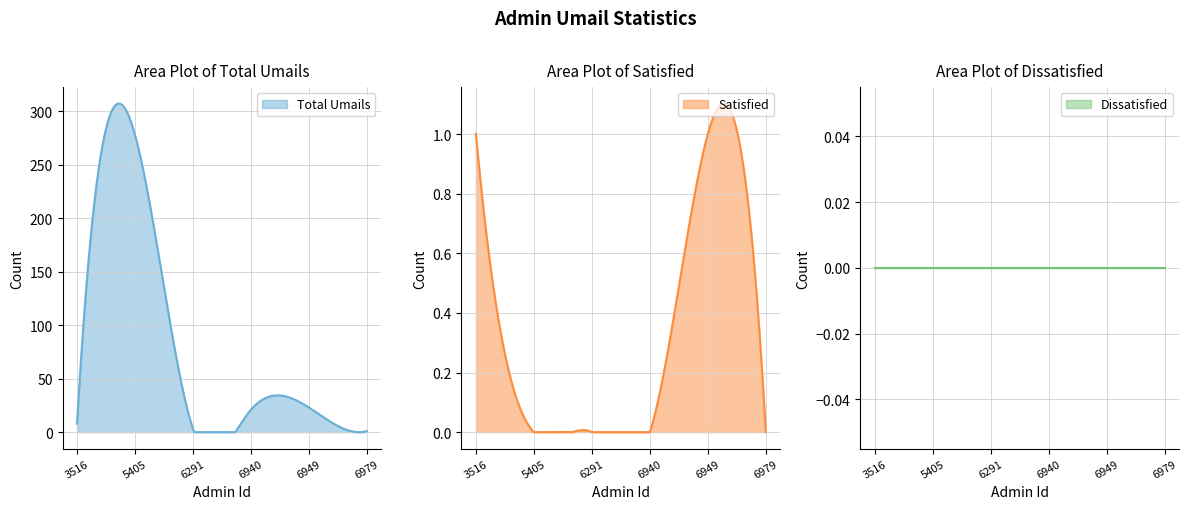

How many distinct data groups are displayed?

3